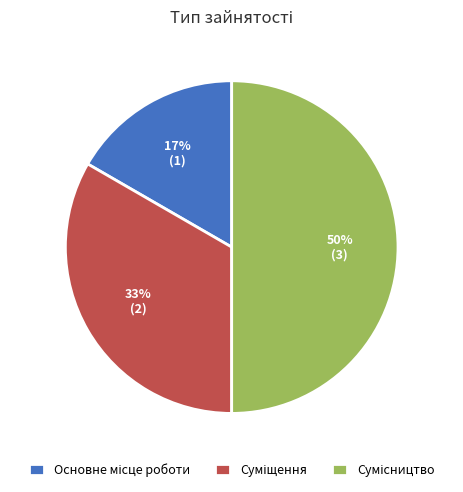

To the nearest percent, what is the average slice percentage?

33%